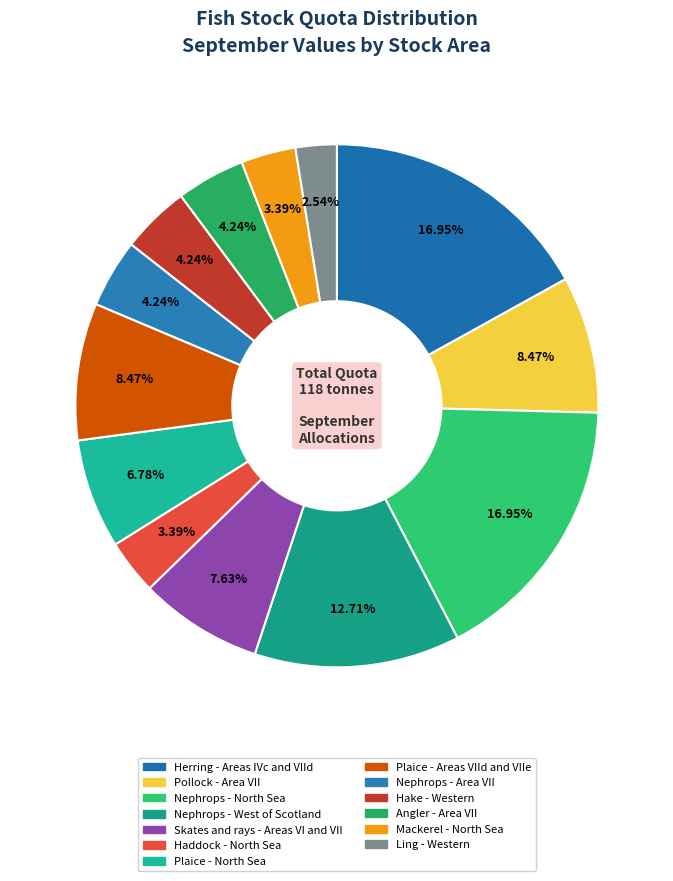

Which has a higher value, Angler - Area VII or Hake - Western?

Angler - Area VII